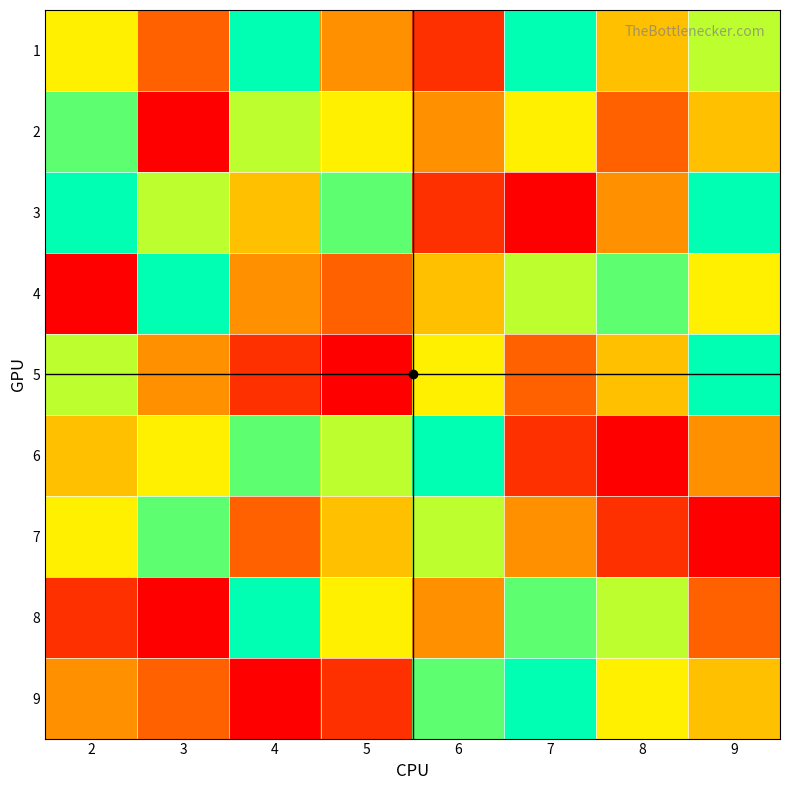

At how many categories does at least one series exceed 8?

6